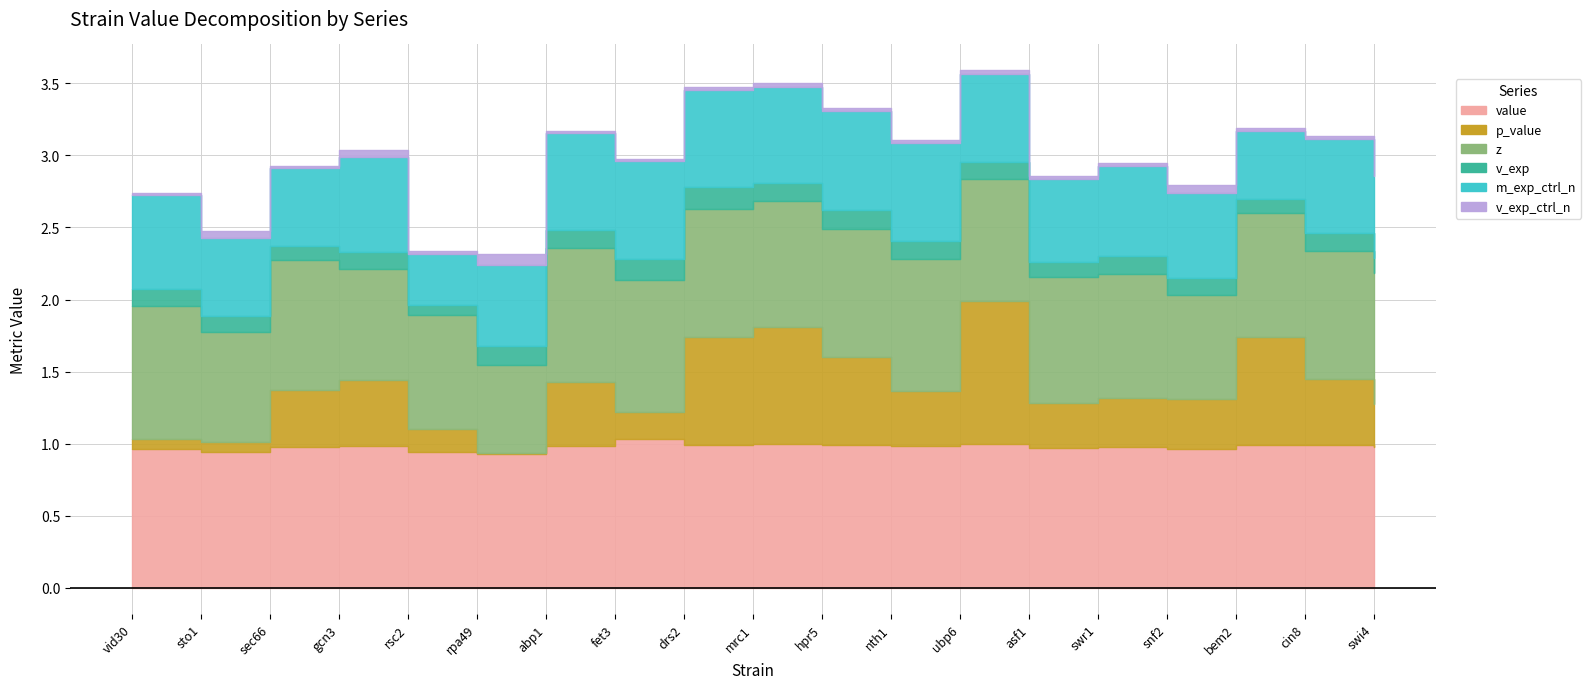

What is the label of the 13th point from the right?

abp1